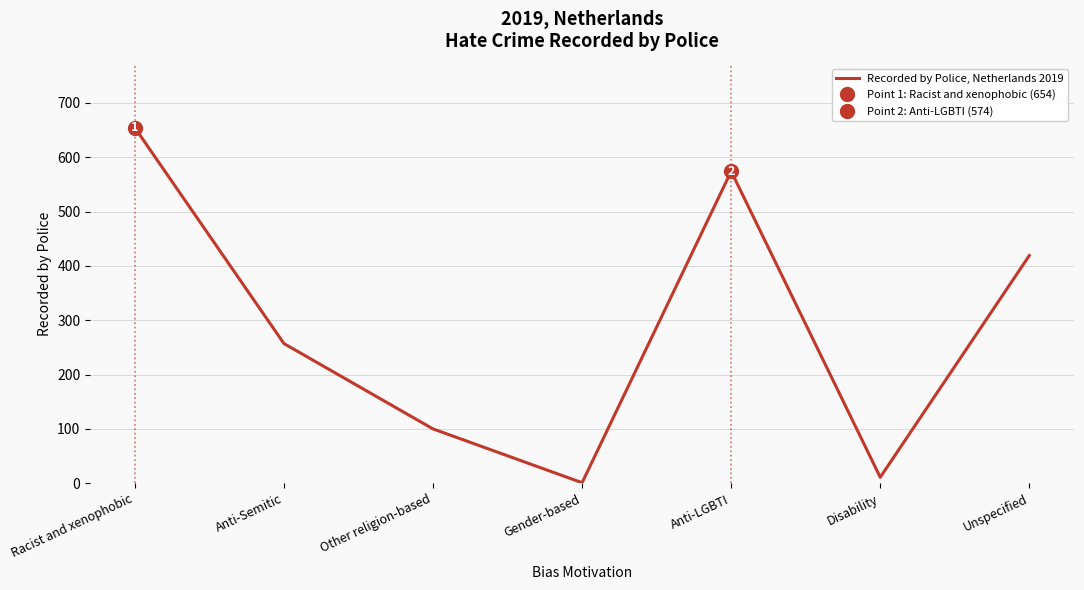

Which category has the highest value across all series?

Racist and xenophobic